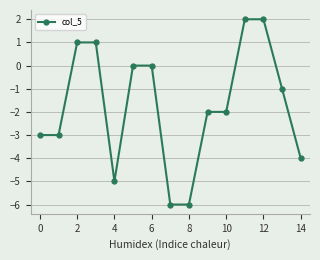

What is the smallest value displayed?

-6